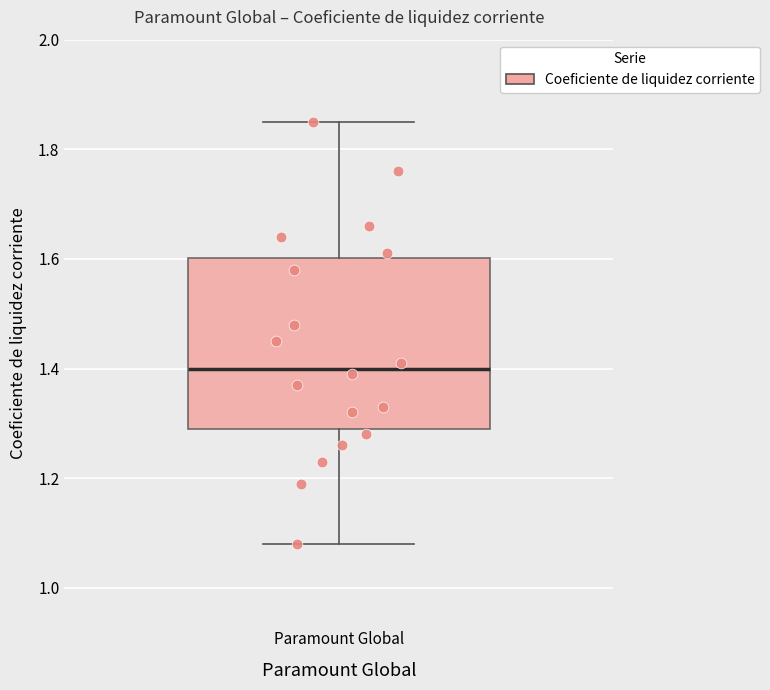

Where does the median line of the box for Paramount Global sit on the y-axis? The values are not printed on the chart, so give them approximately, as read against the axis.

1.40